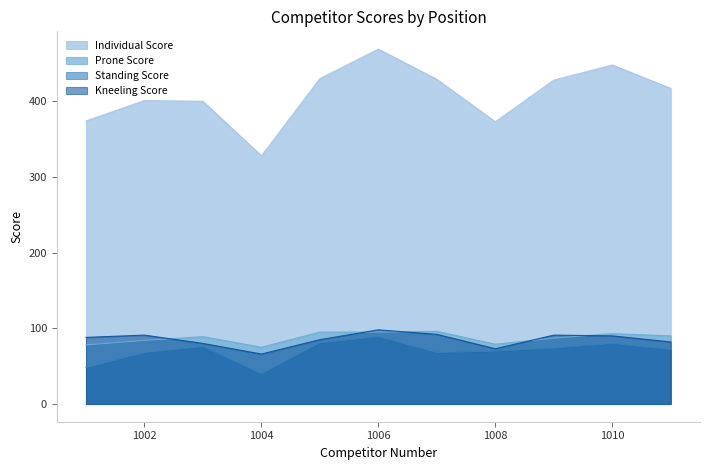

Does the chart display data point markers on the line(s)?

No